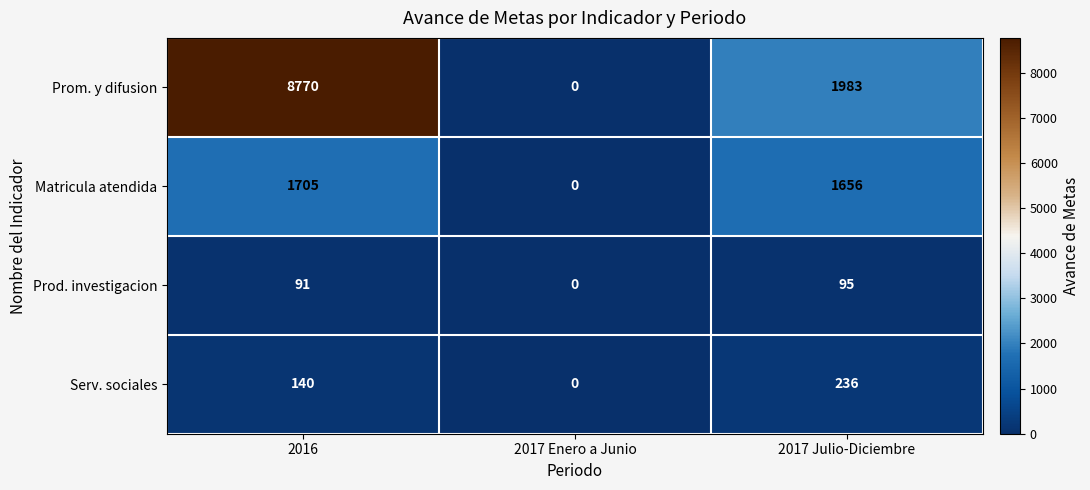

At which label does Prom. y difusion first exceed 1983?

2016